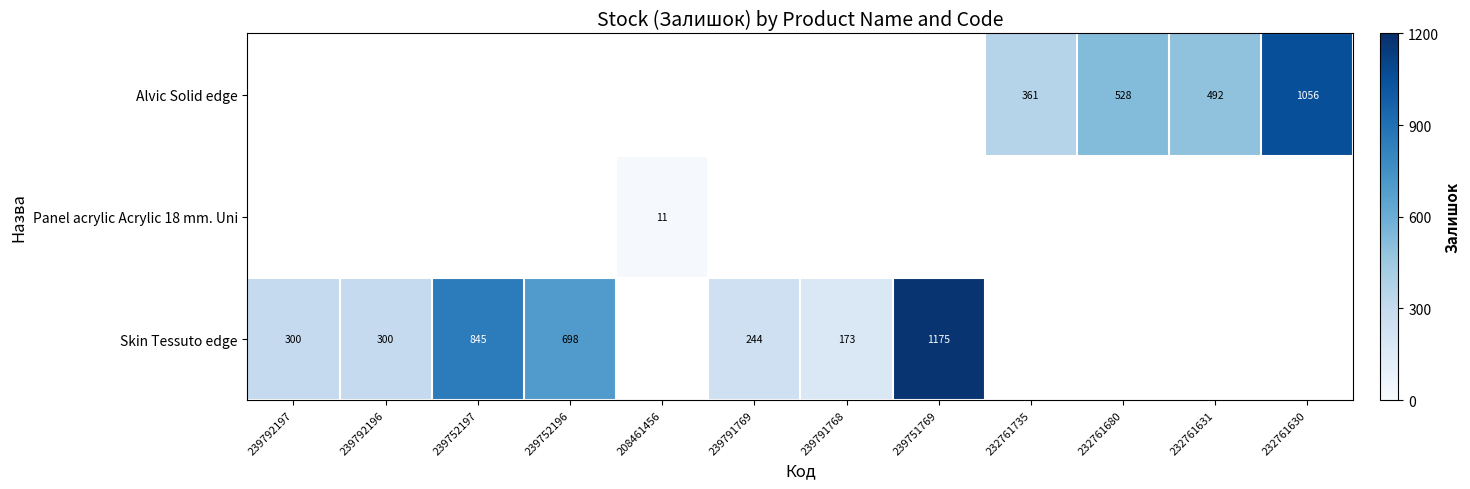

How many series are shown in this chart?

3